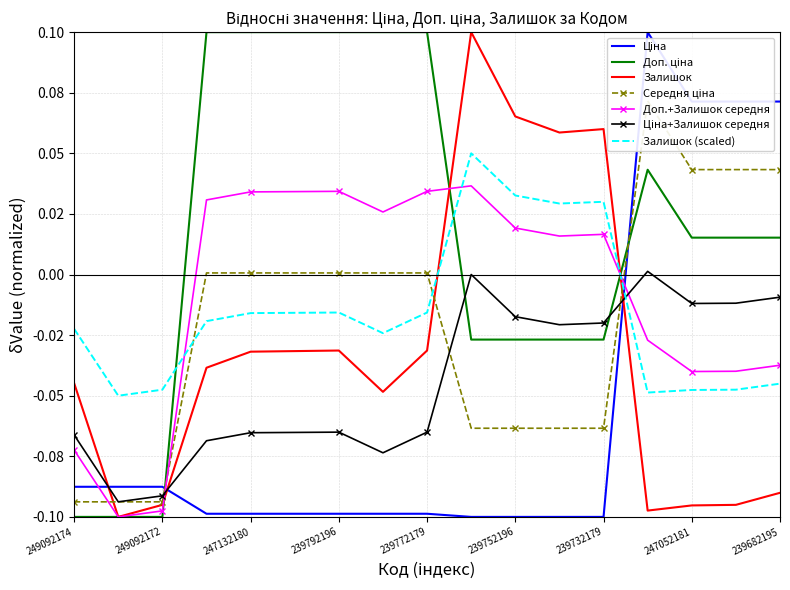

What is the sum of the Доп. ціна values at 239752197 and 249092174?

-0.1